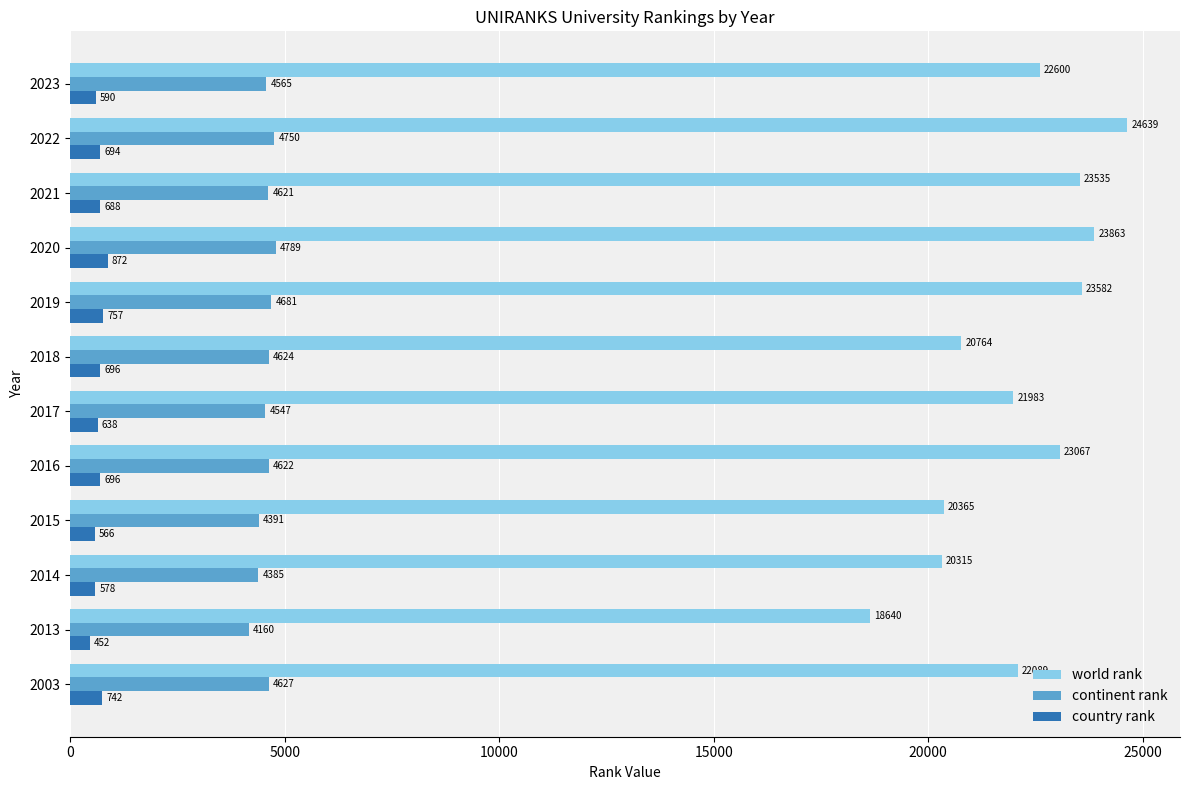

Rank the series by their average value, from highest to lowest.

world rank, continent rank, country rank